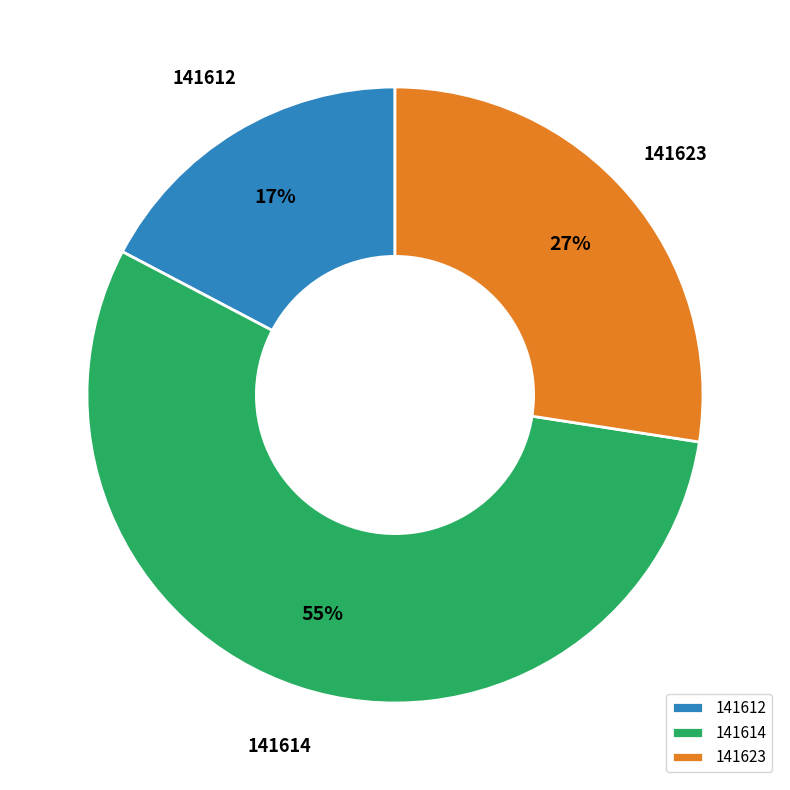

Which slice represents more than half of the pie?

141614